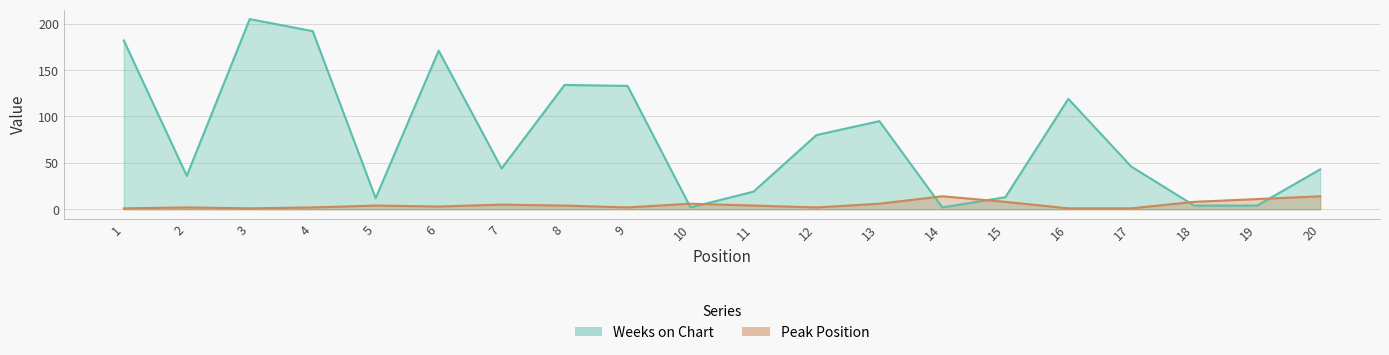

What are all the series names shown in the legend?

Weeks on Chart, Peak Position